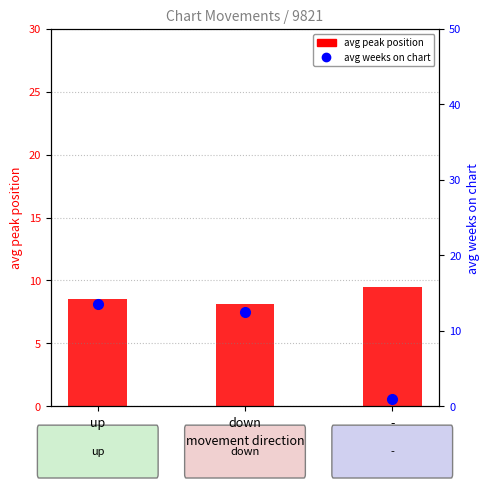

True or false: avg peak position has a value of 13.5 at down.

False